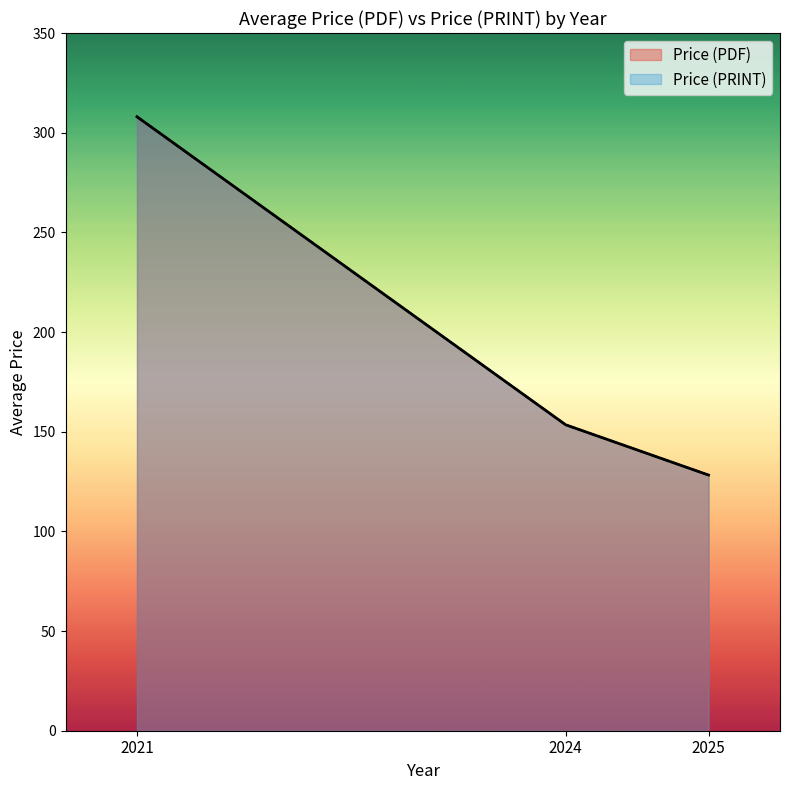

True or false: Price (PDF) and Price (PRINT) intersect in this chart.

False